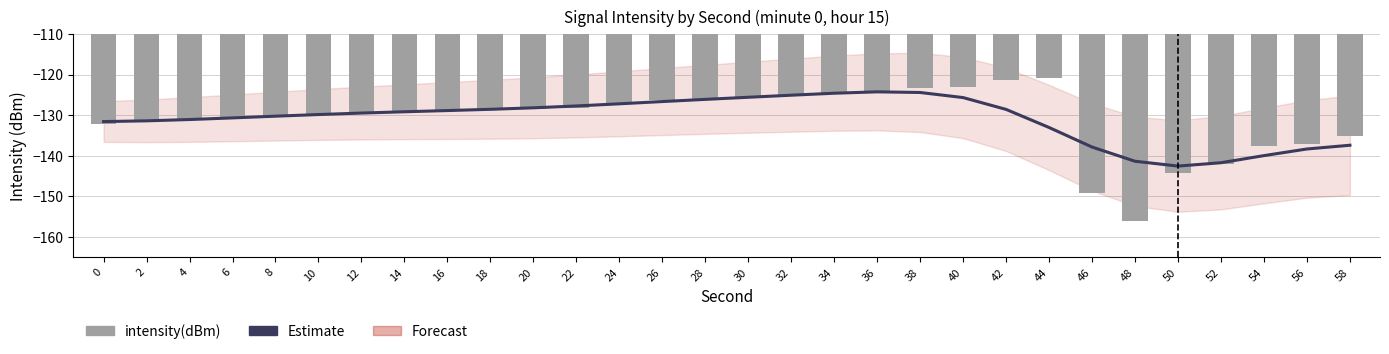

The Estimate series shows -193.4 at 22. True or false?

False